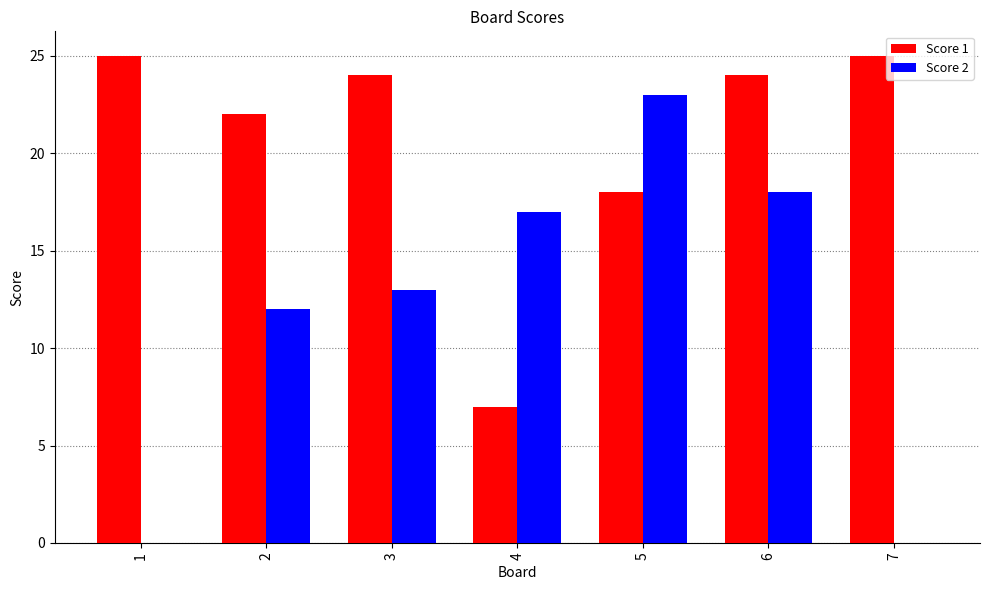

The value of Score 2 at 6 is 18. True or false?

True